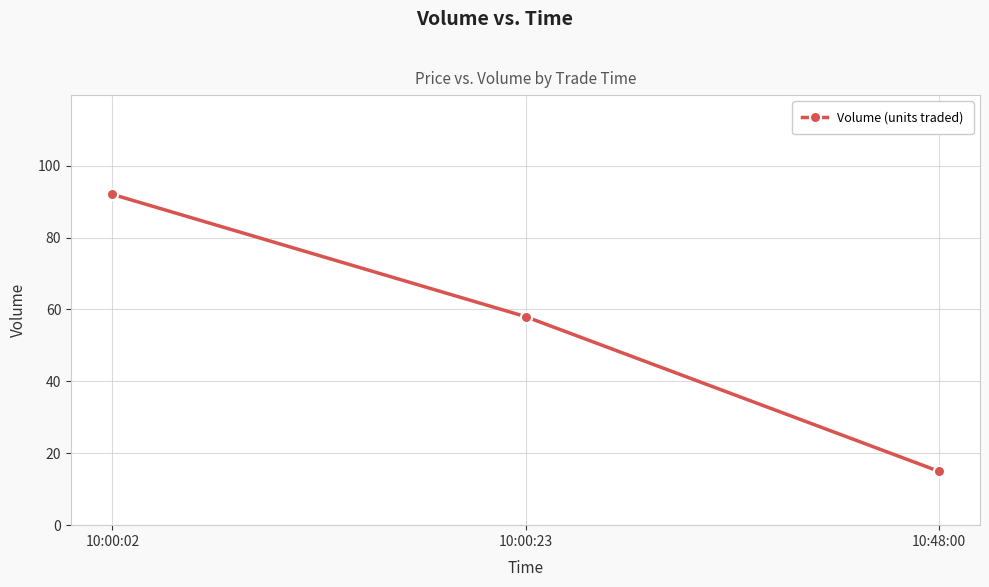

What is the difference between the maximum and minimum values?

77